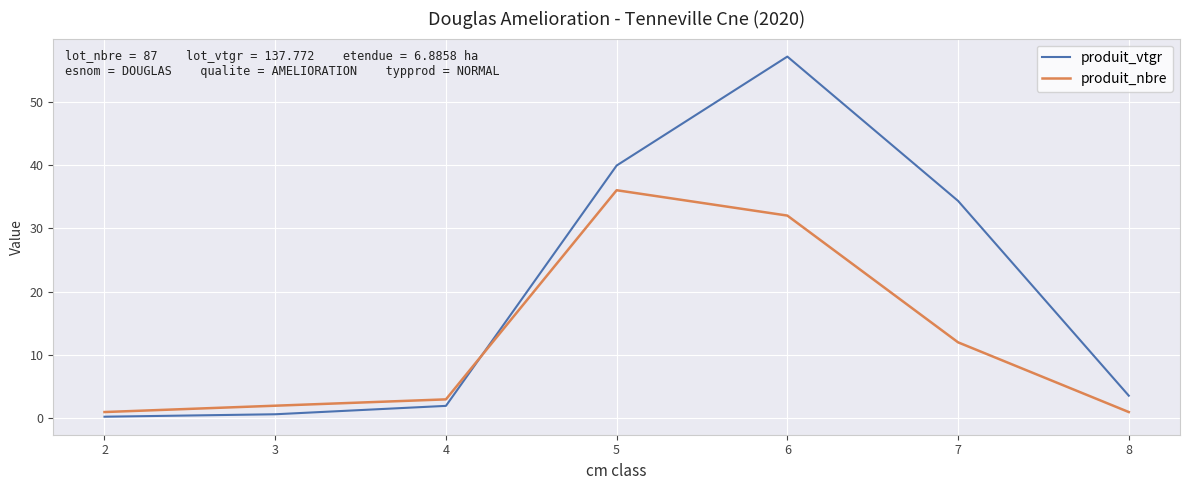

What is the total value across all series at 4?

5.0